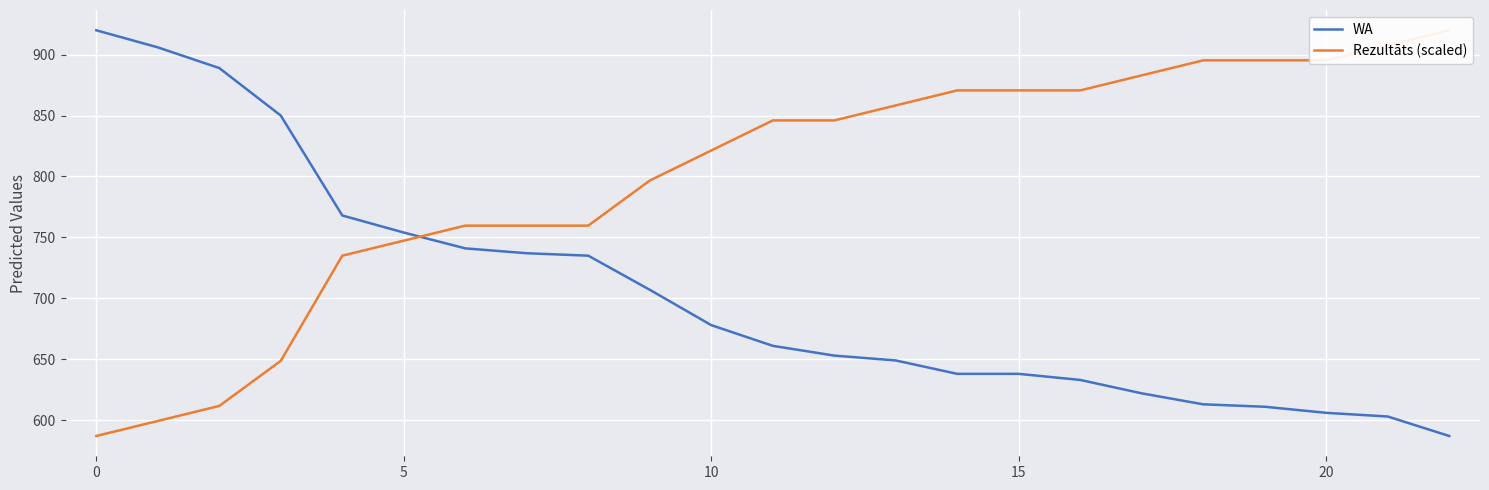

What is the difference between the maximum and second lowest values in the WA series?

317